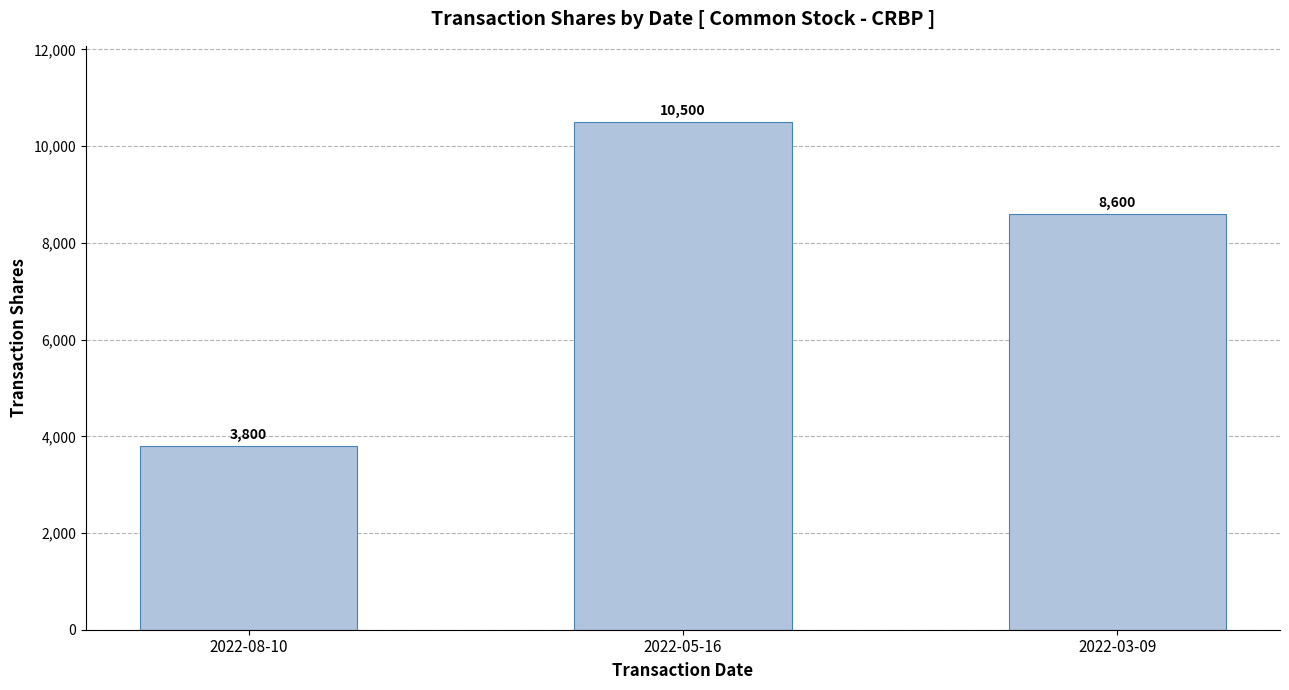

Rank the categories by value from highest to lowest.

2022-05-16, 2022-03-09, 2022-08-10